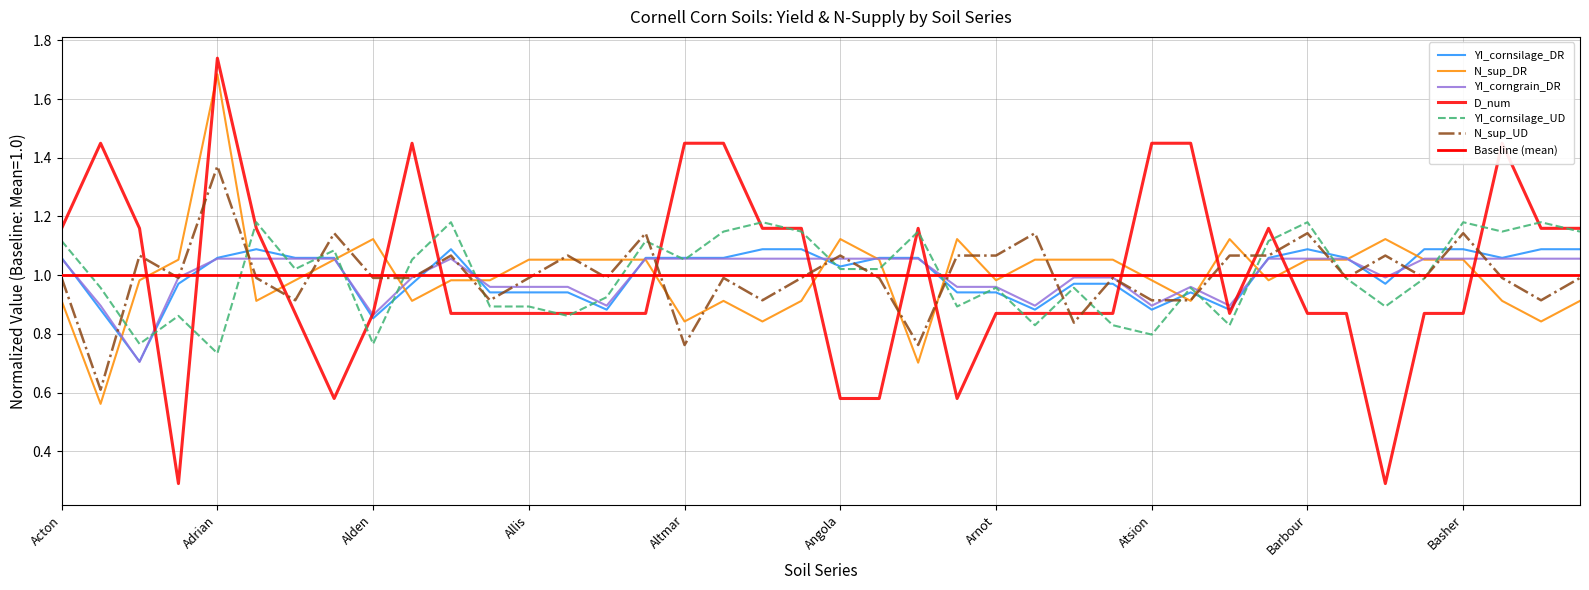

Is the value of N_sup_DR at Atsion greater than the value of YI_cornsilage_DR at Bash?

No